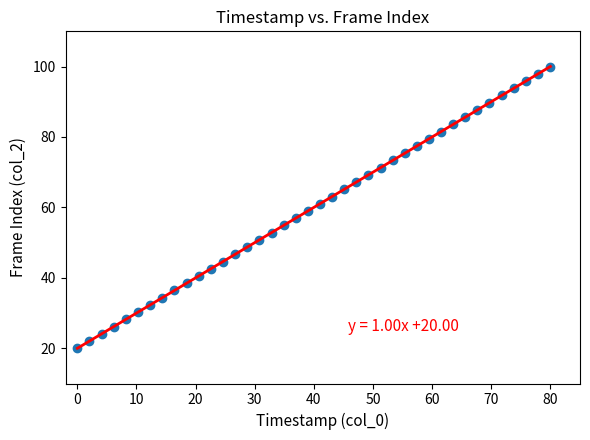

What is the range of Y values (max minus min)?

80.0